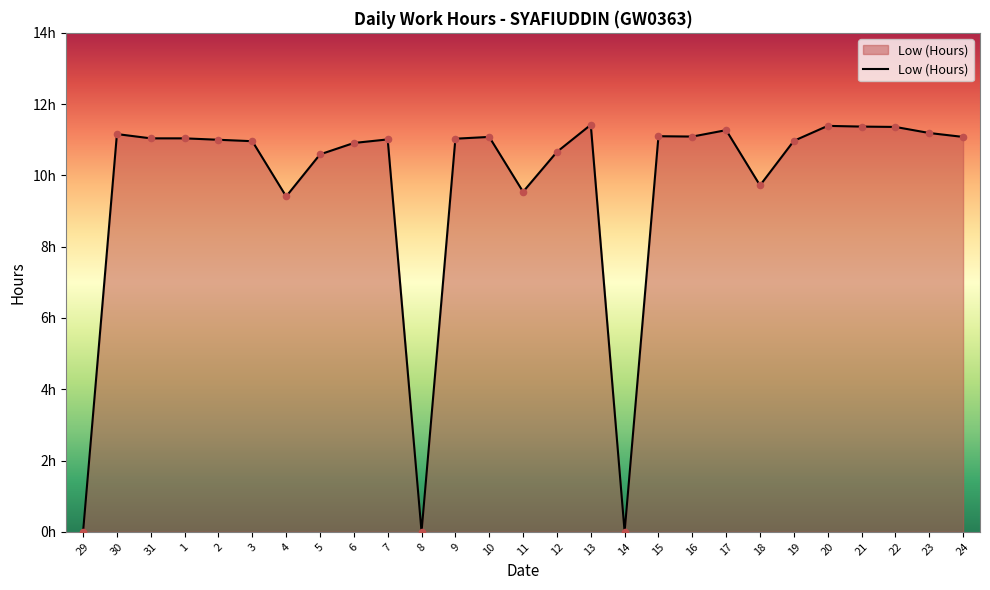

What is the ratio of the value at 3 to the value at 12?

1.0